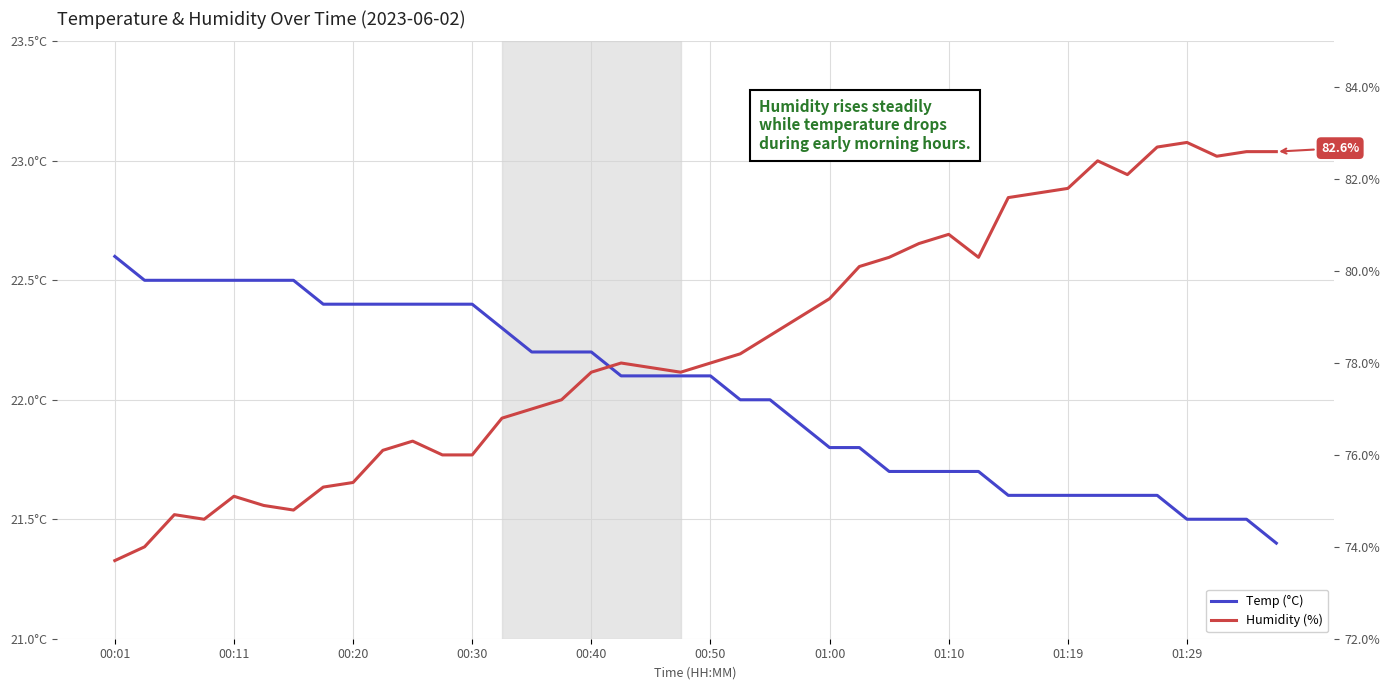

Where does the Humidity (%) series first go above 78?

21